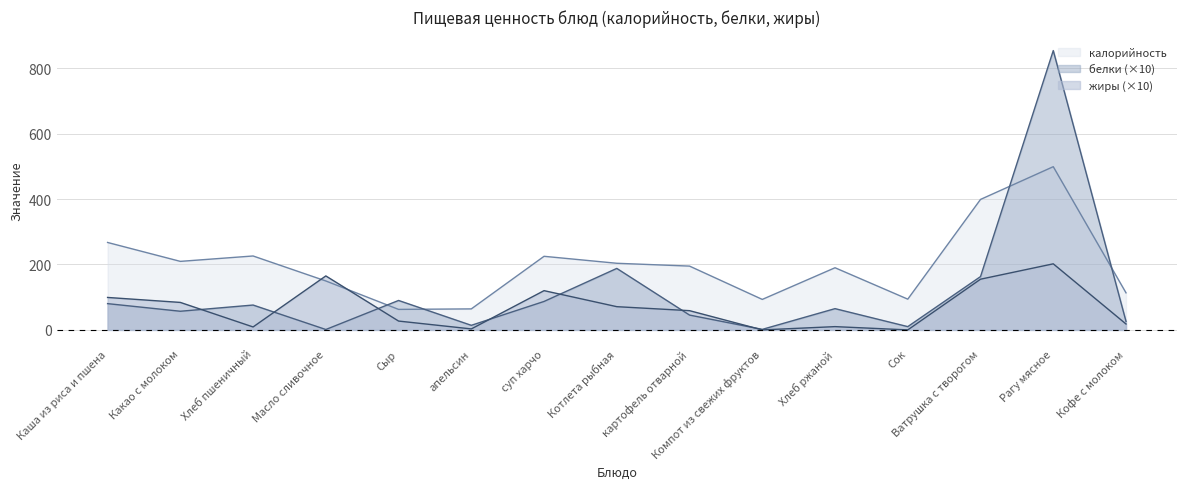

How many times do белки and калорийность cross each other?

4